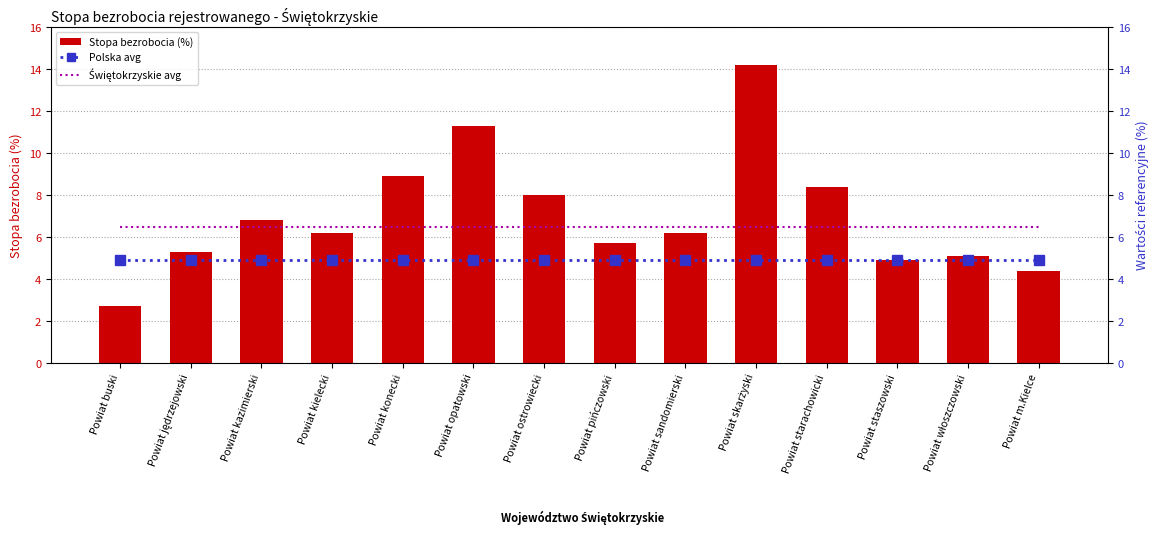

The value of Stopa bezrobocia (%) at Powiat pińczowski is 5.7. True or false?

True